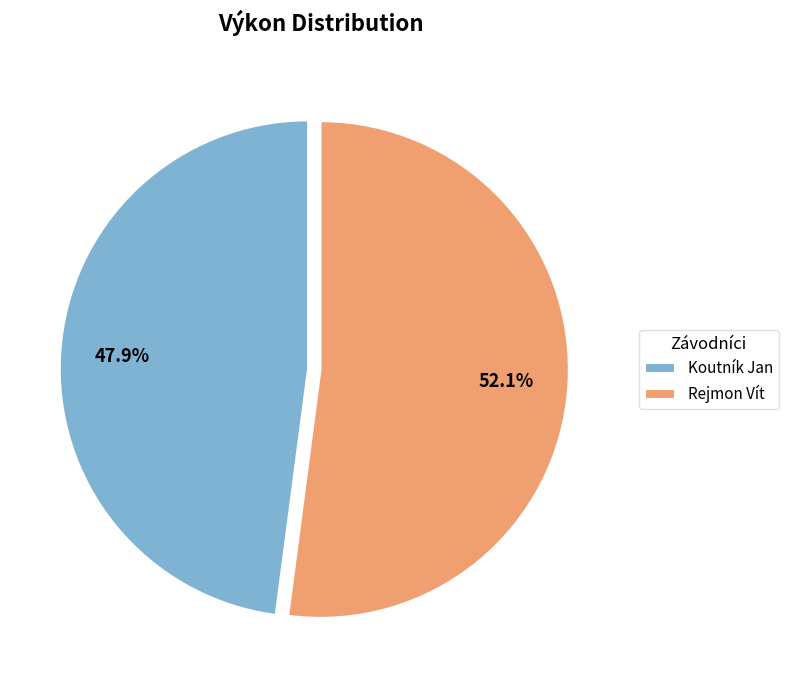

What is the smallest slice in the pie chart?

Koutník Jan